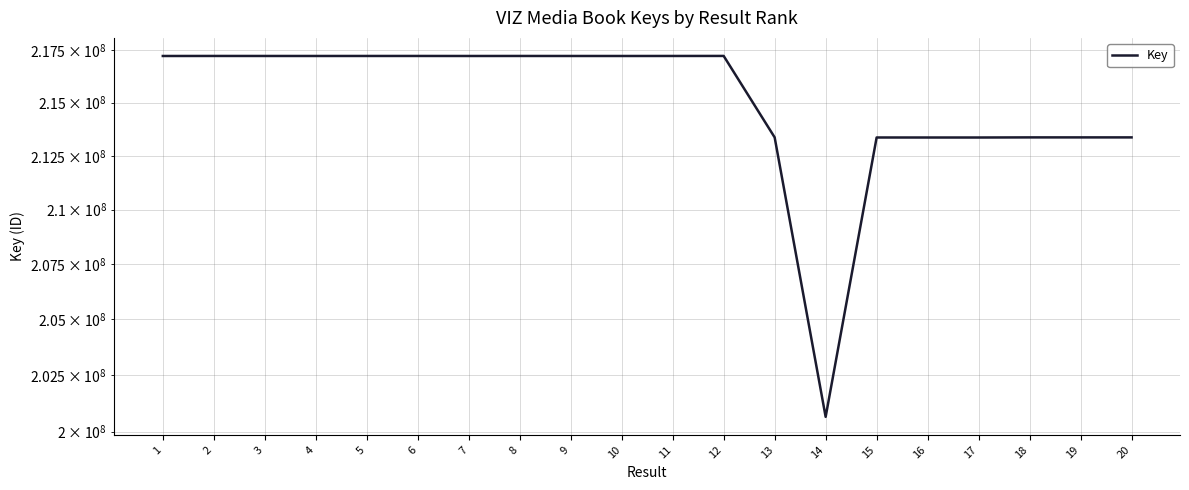

How many points are lower than both their immediate neighbors (excluding endpoints)?

5